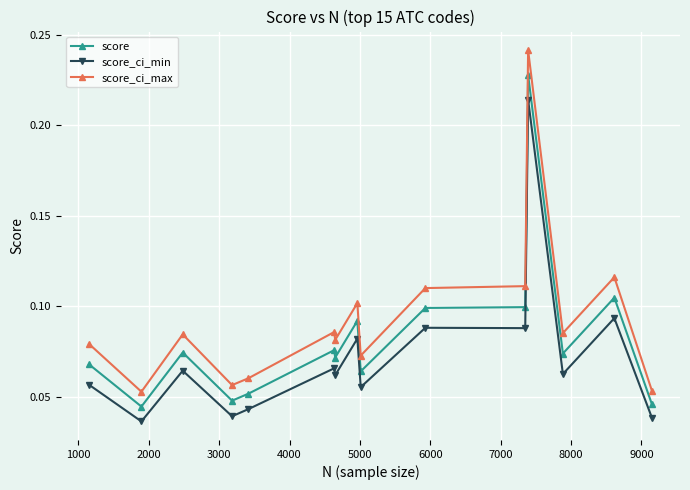

At how many categories does at least one series exceed 0?

15